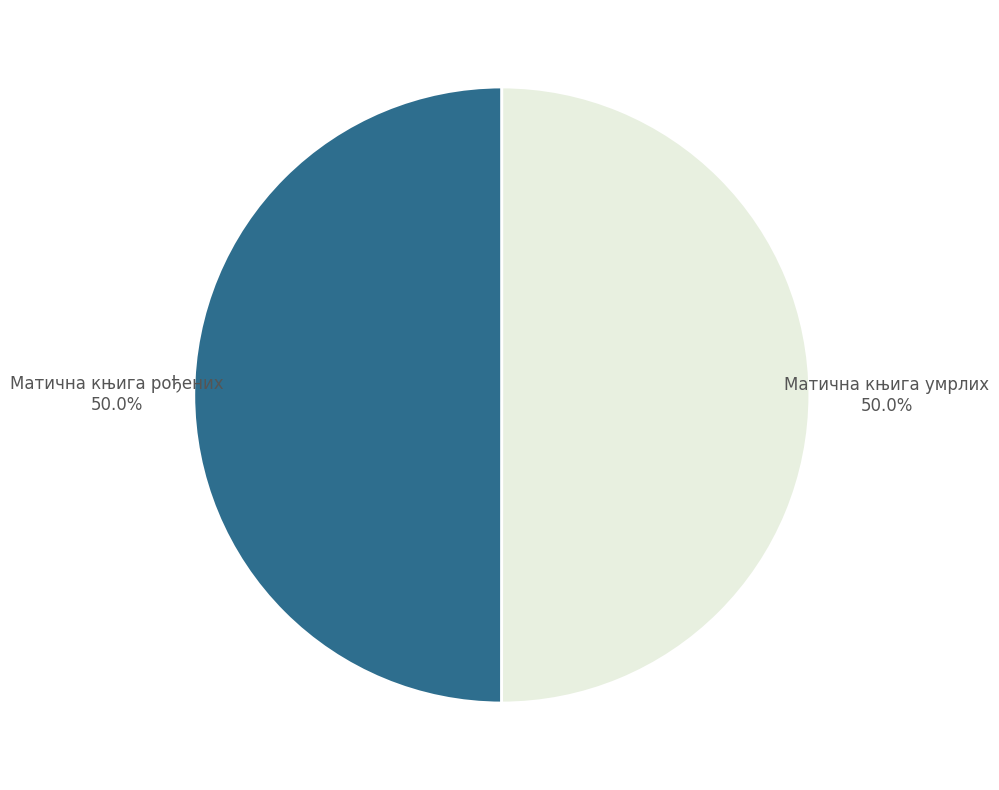

Is it true that Матична књига рођених is 50% of the pie?

True